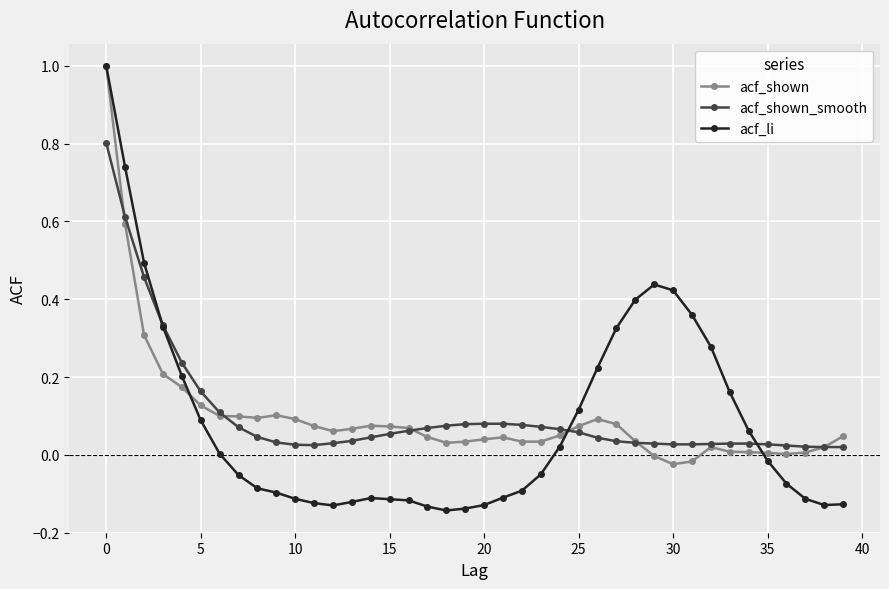

What is the maximum value shown in the chart?

1.0